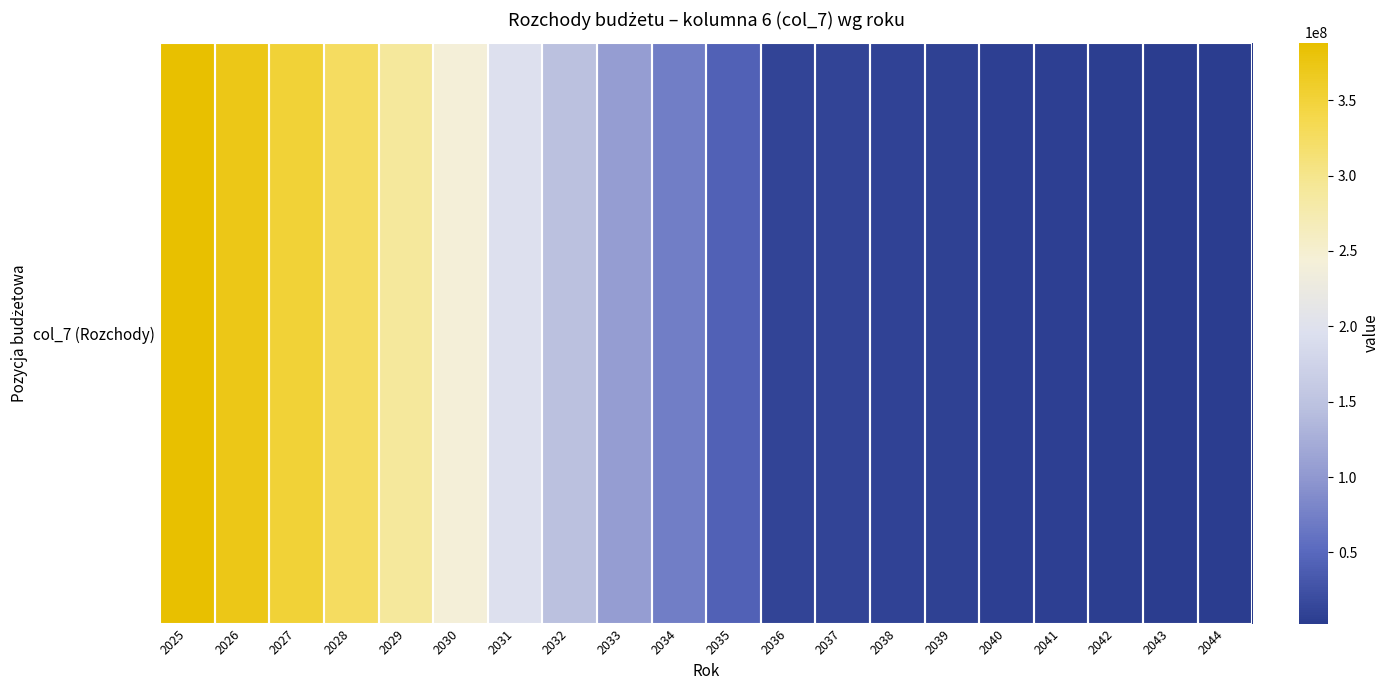

What is the difference between the values at 2032 and 2038?

136820042.6